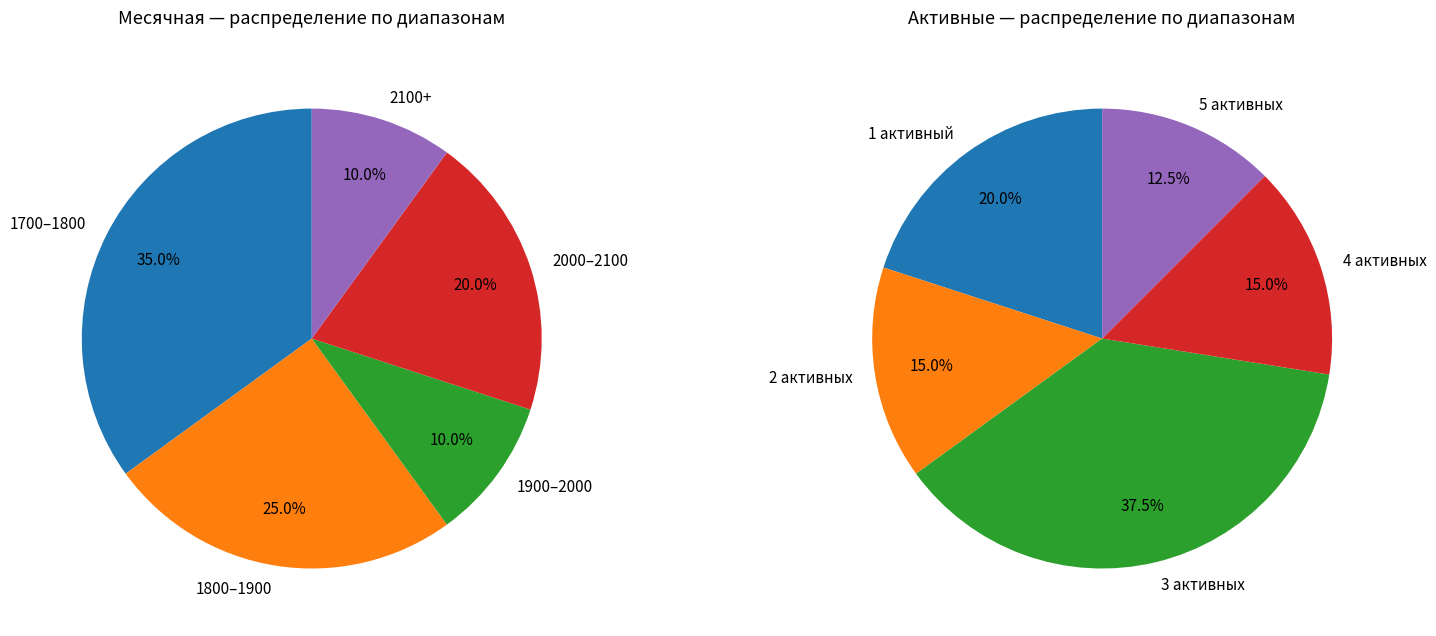

Approximately how many times larger is the value at 1865 compared to 1833?

1.0